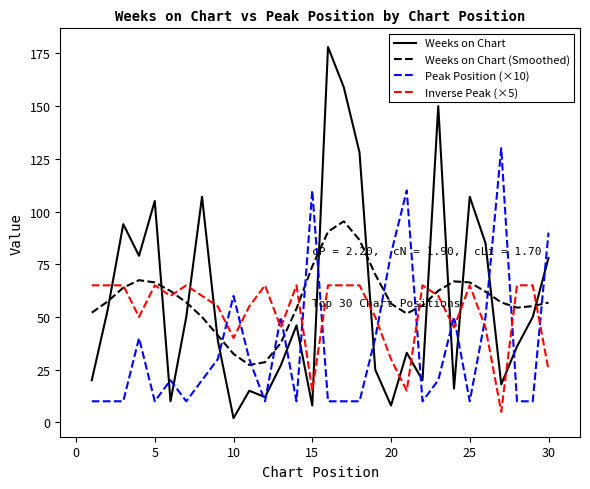

Which series ends up on top after the final intersection of Peak Position (×10) and Weeks on Chart?

Peak Position (×10)